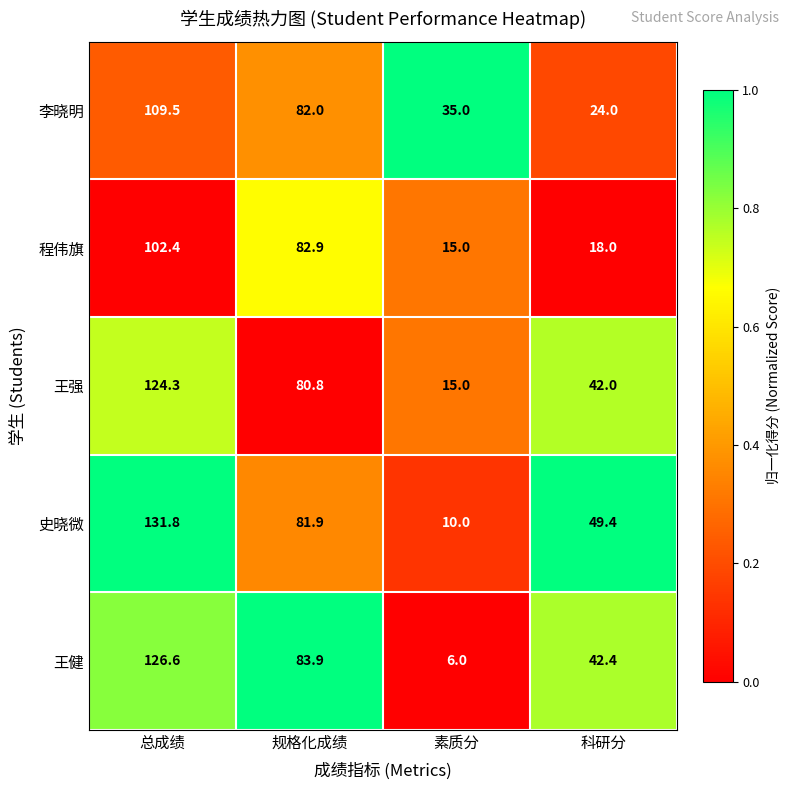

What is the difference between the second highest and minimum values in the 程伟旗 series?

67.9